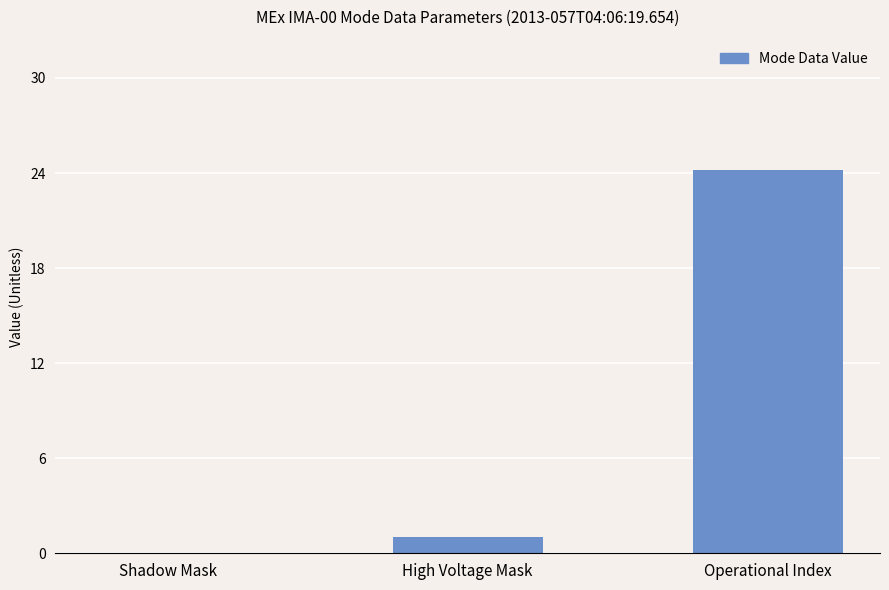

What is the approximate value at Operational Index?

24